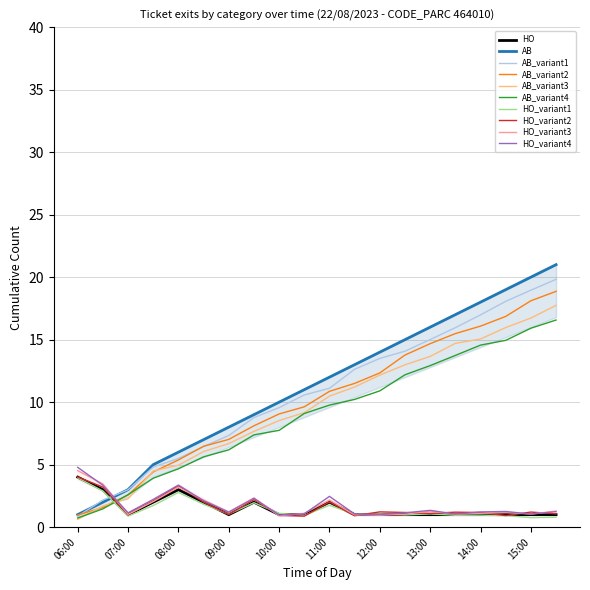

True or false: AB_variant4 has a value of 5.2 at 10:00.

False